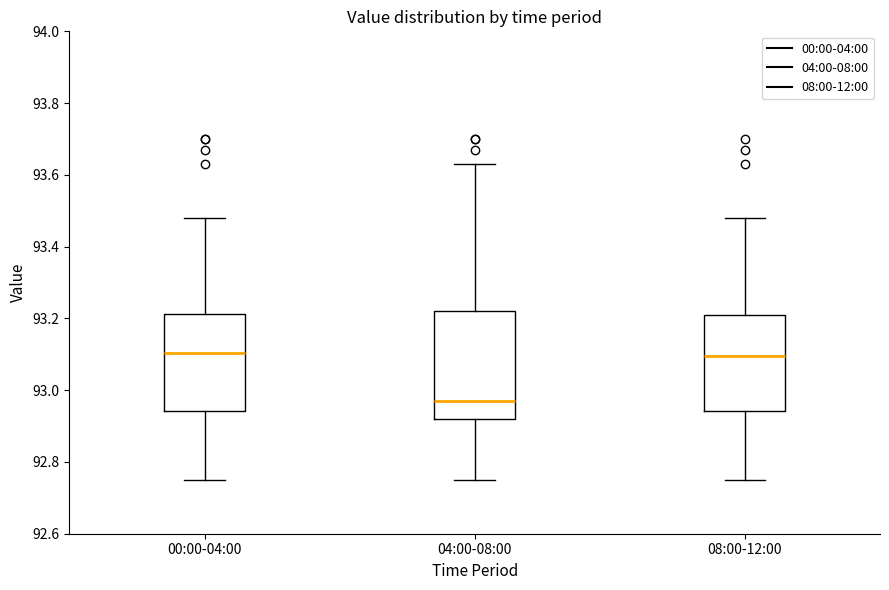

Reading left to right, transcribe this box plot: for each box, give where its median line is, the range the box spans, and where its two whiskers end, as read against the y-axis. The values are not printed on the chart, so give them approximately, as read against the axis.

00:00-04:00: median 93.10, box 92.94 to 93.22, whiskers 92.76 to 93.48
04:00-08:00: median 92.98, box 92.92 to 93.22, whiskers 92.76 to 93.64
08:00-12:00: median 93.10, box 92.94 to 93.22, whiskers 92.76 to 93.48